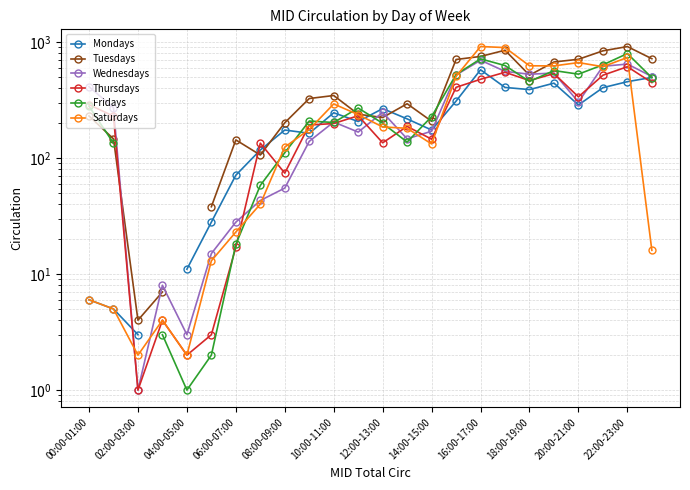

At how many categories does at least one series exceed 895?

2